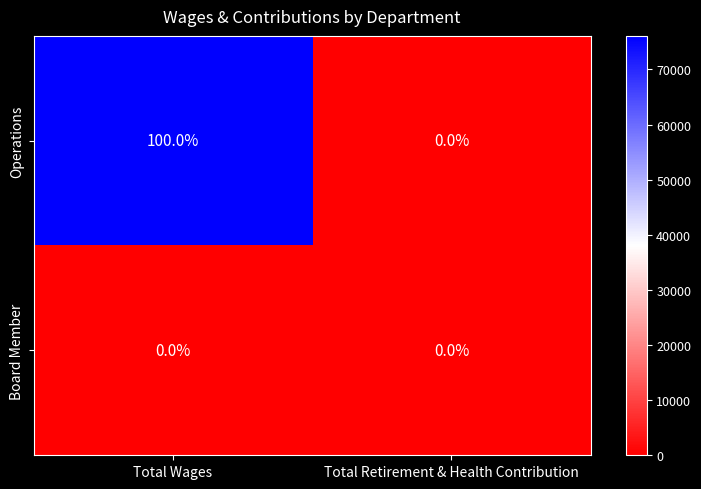

At which category does the chart reach its peak across all series?

Total Wages